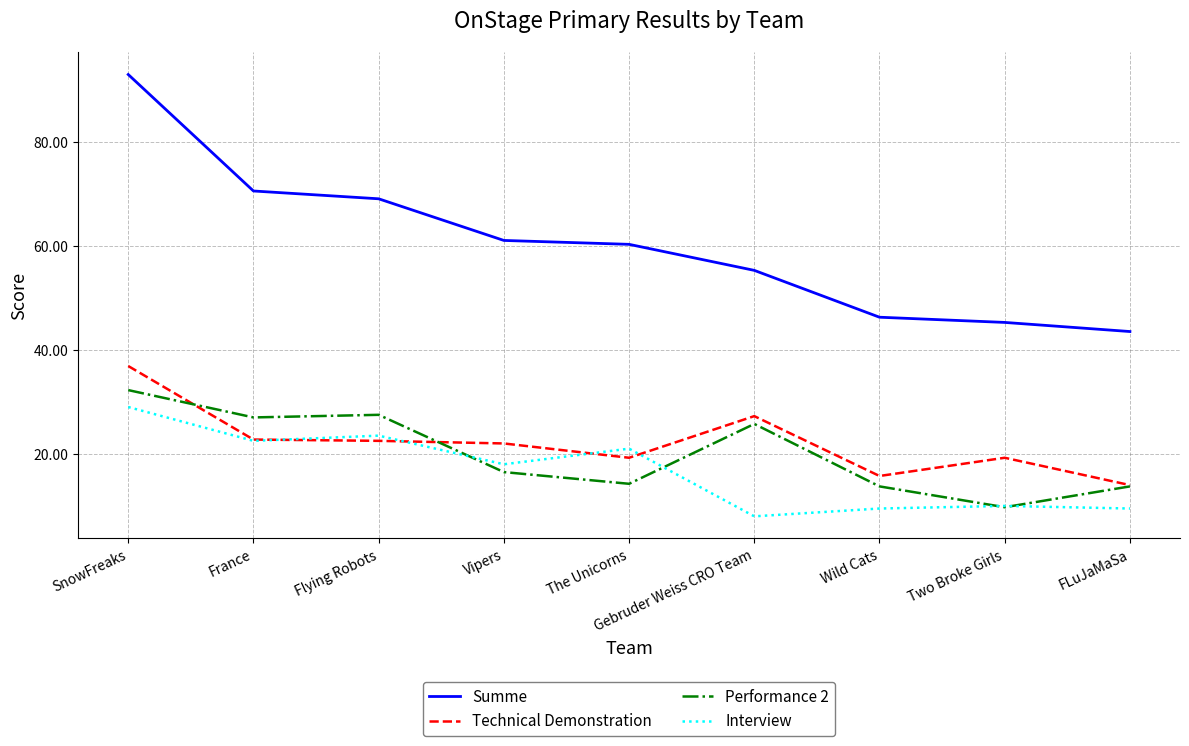

Which series ends up on top after the final intersection of Technical Demonstration and Interview?

Technical Demonstration